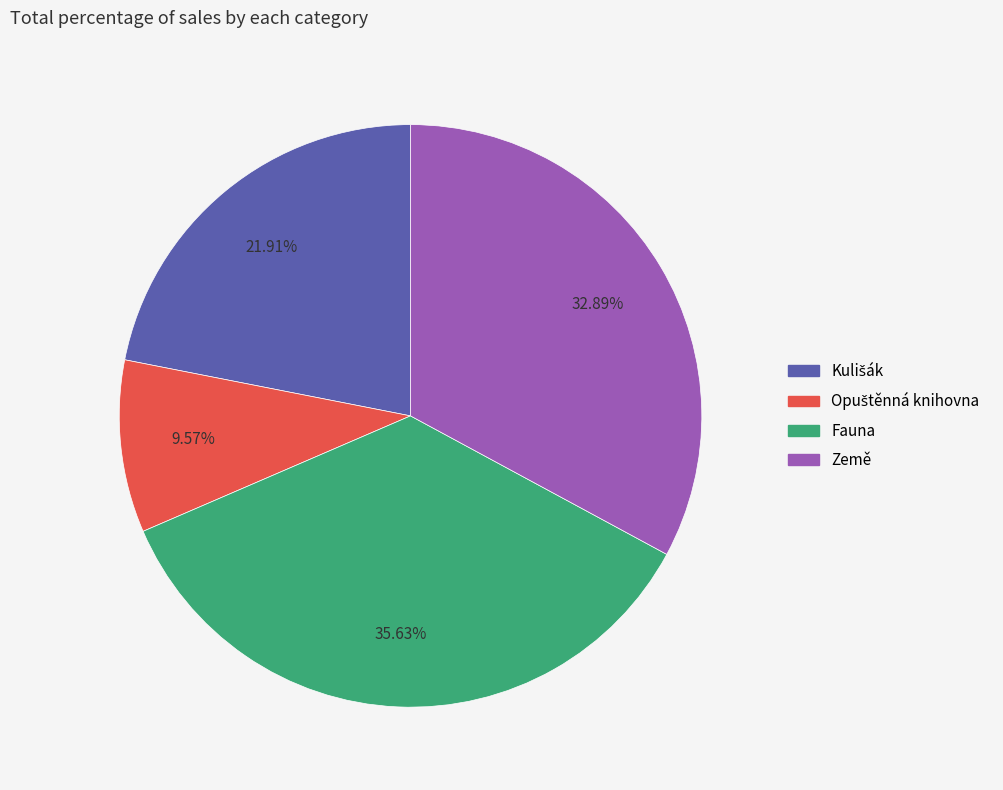

To the nearest percent, what is the average slice percentage?

25%